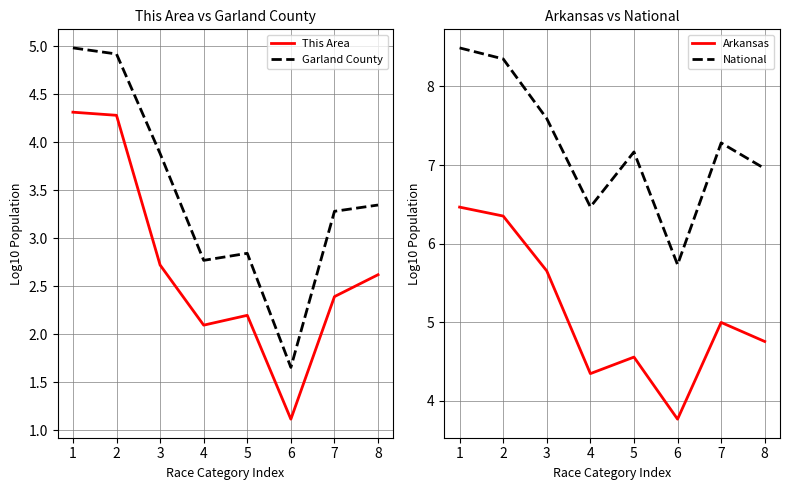

What is the total value across all series at 5?

16.8